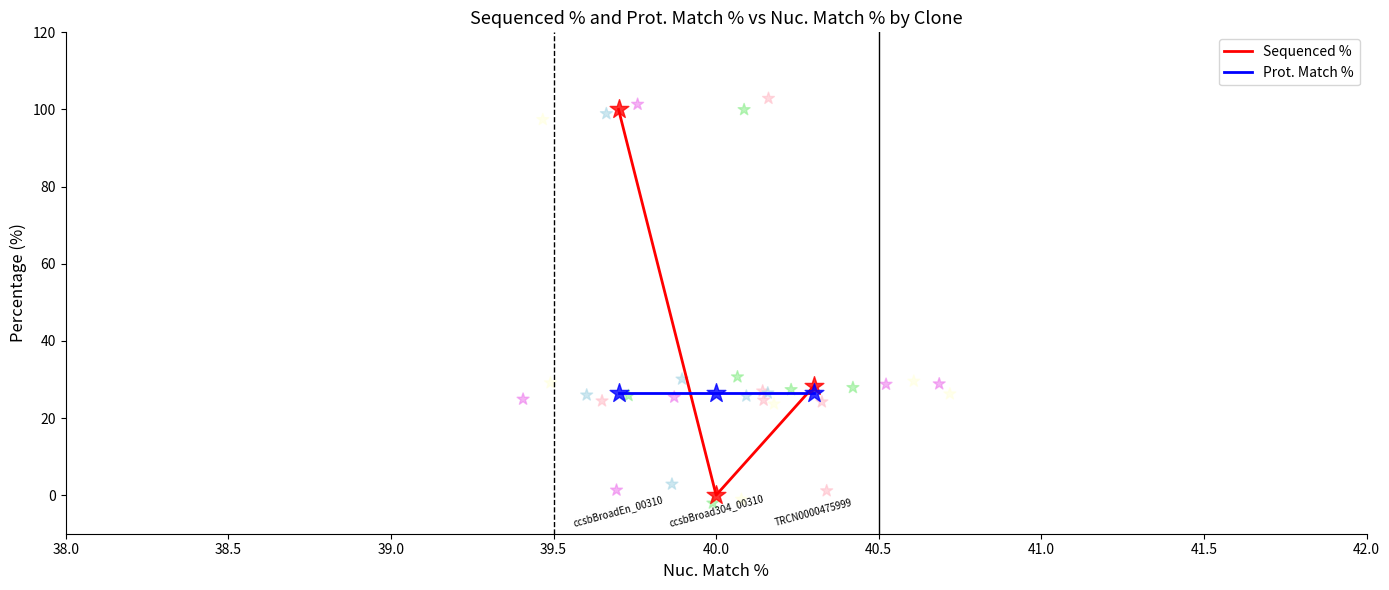

Which series has the largest total across all categories?

Sequenced %